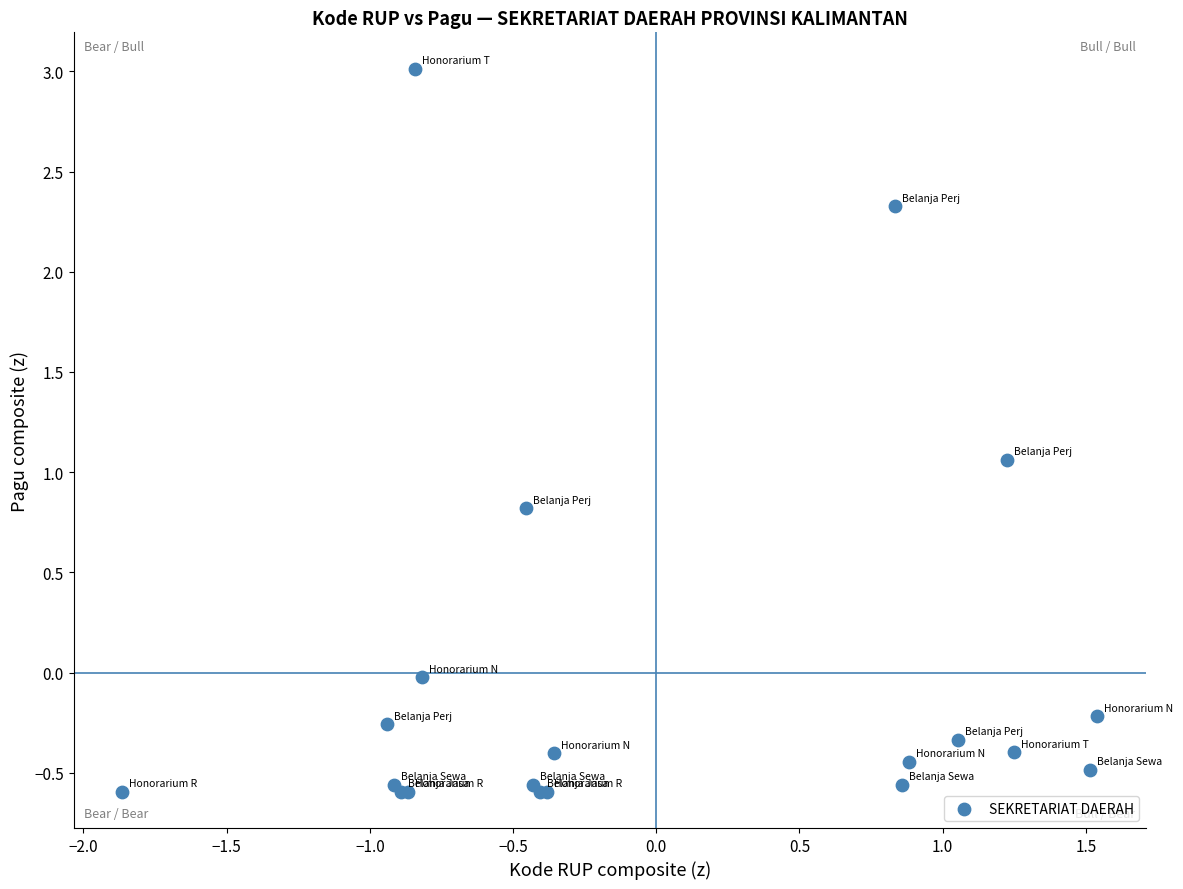

What Y value in the scatter plot is closest to 1?

1.1